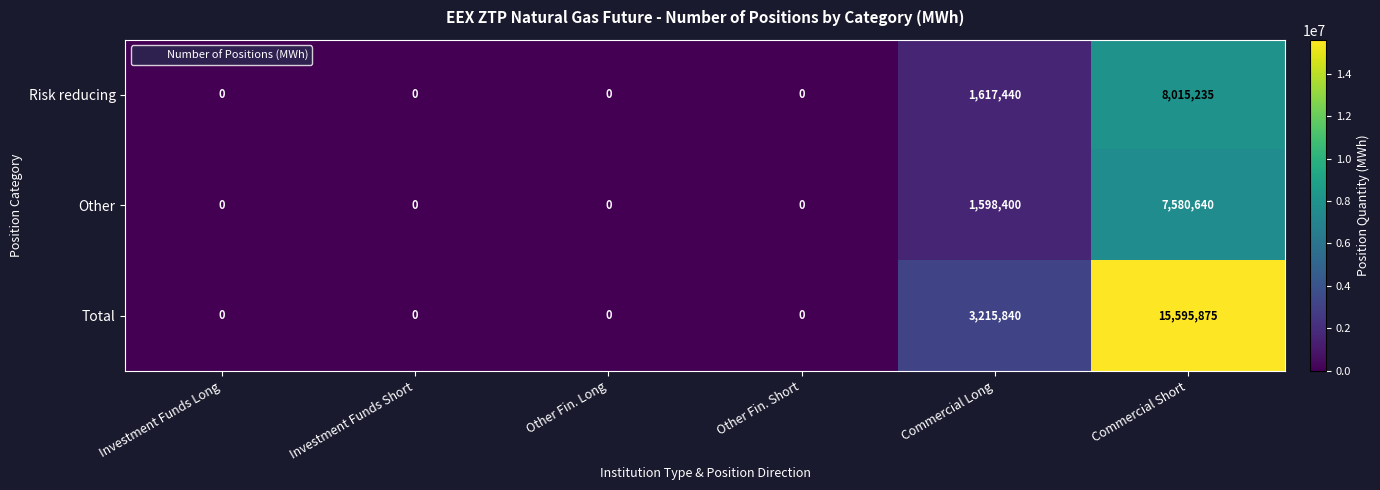

At which label is Total closest to 7797937?

Commercial Long